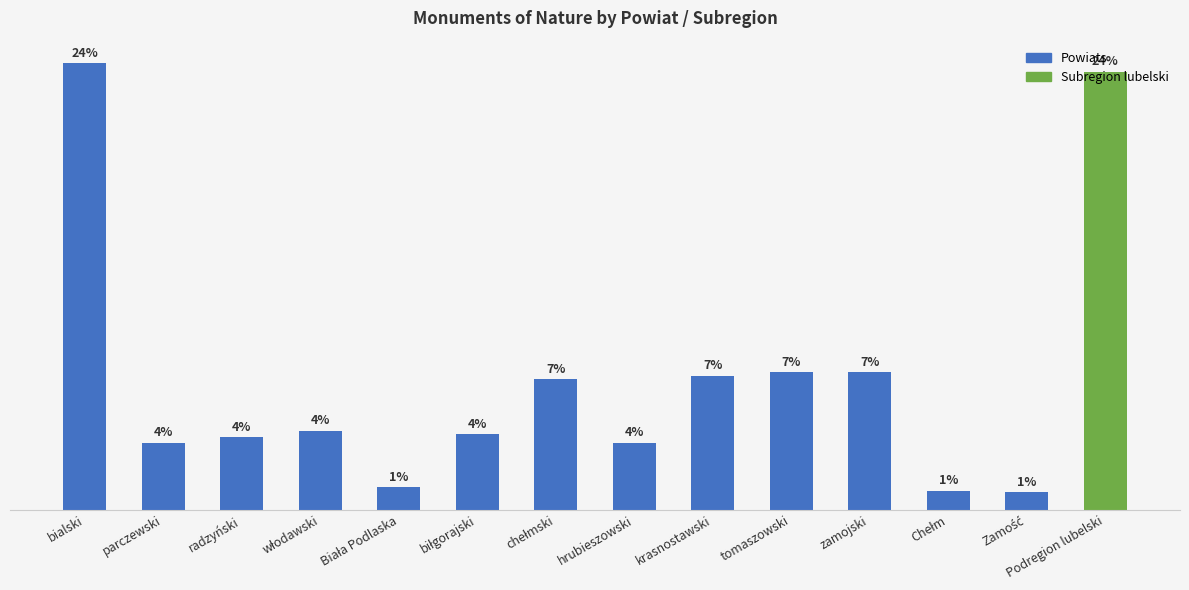

Between tomaszowski and parczewski, which is larger?

tomaszowski